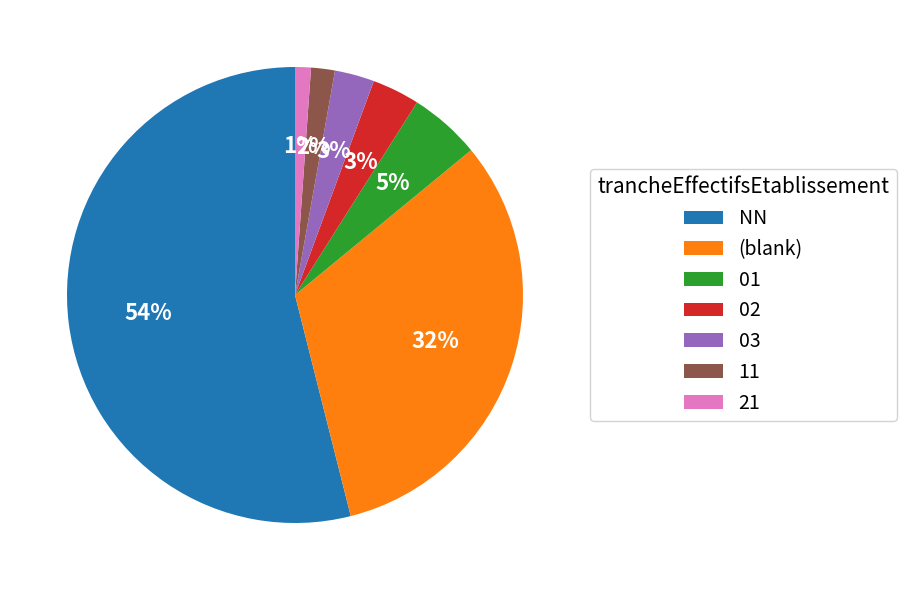

How many slices are in this pie chart?

7